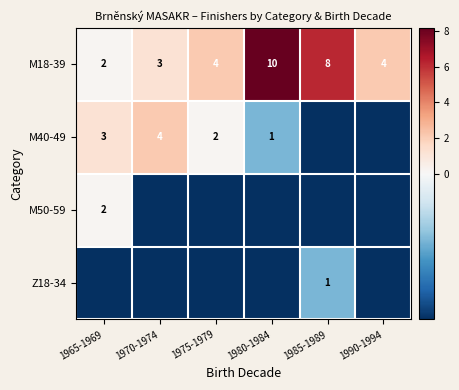

Rank the categories by M40-49 value from highest to lowest.

1970-1974, 1965-1969, 1975-1979, 1980-1984, 1985-1989, 1990-1994